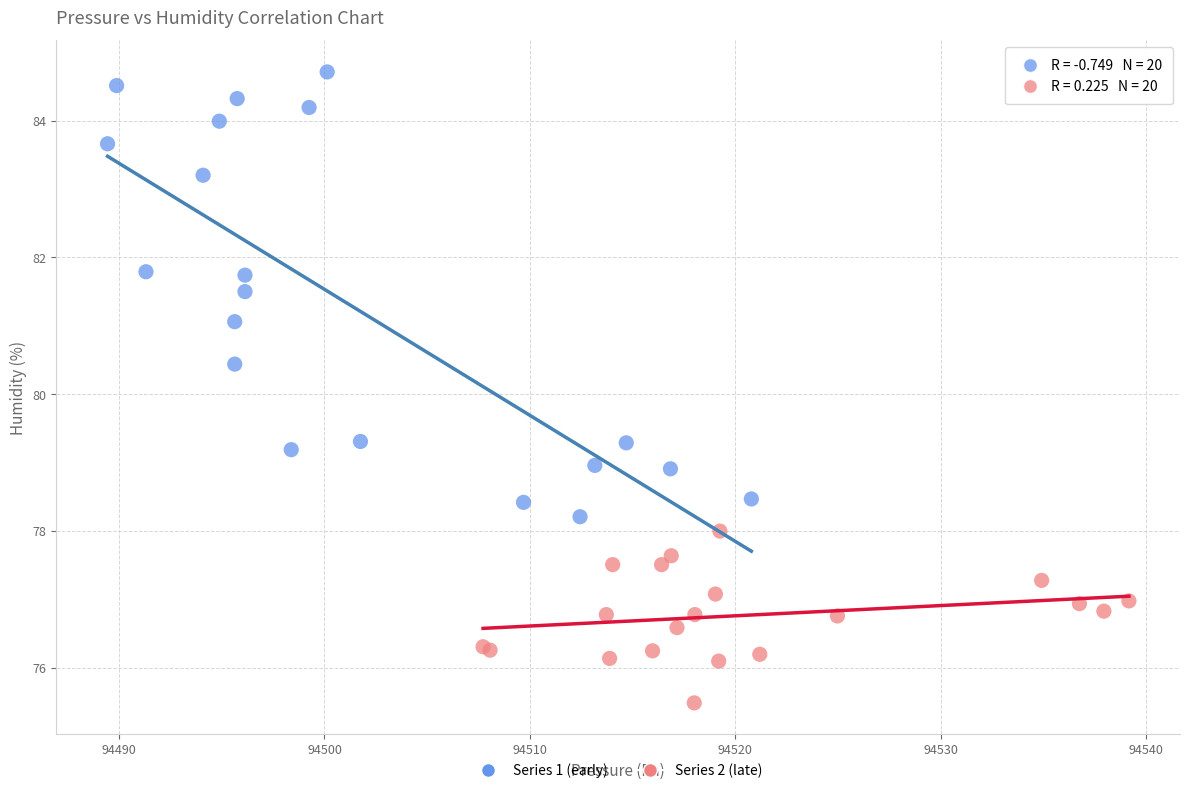

Which series contains the highest Y value?

Series 1 (early)